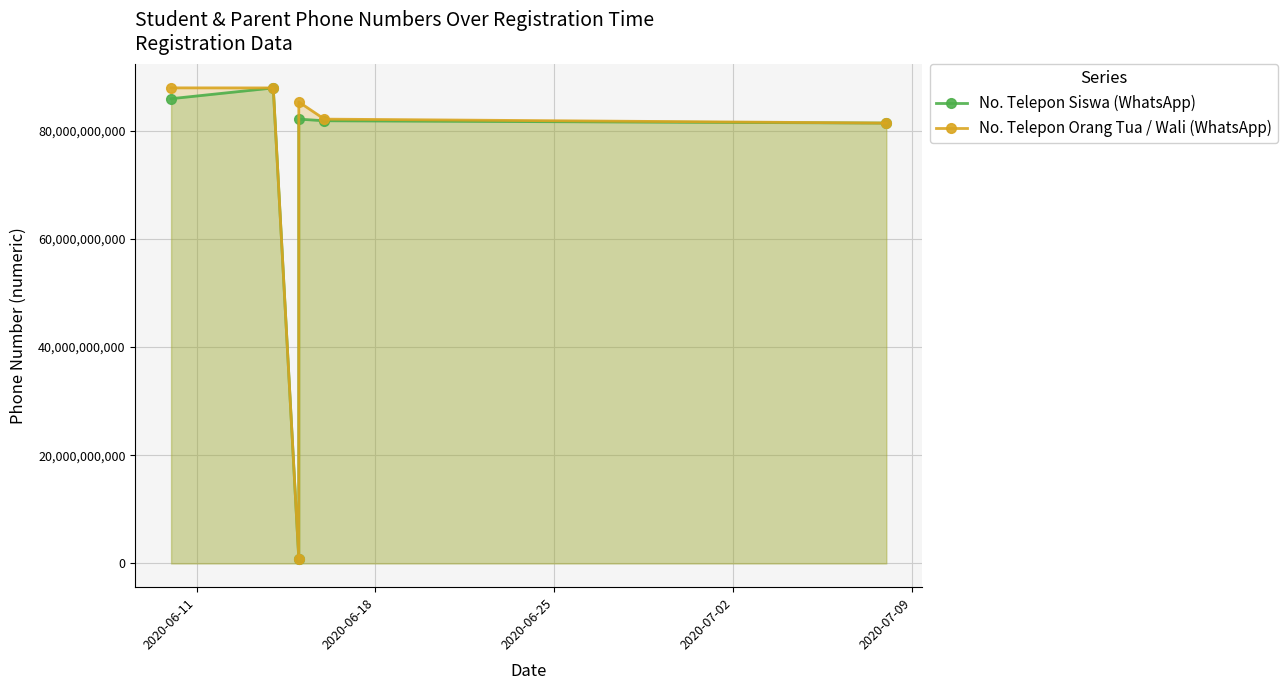

At how many categories does at least one series exceed 14696601812?

5